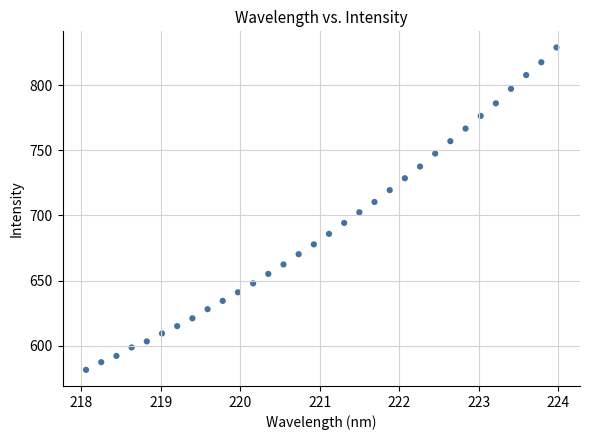

What is the range of X values (max minus min)?

5.9